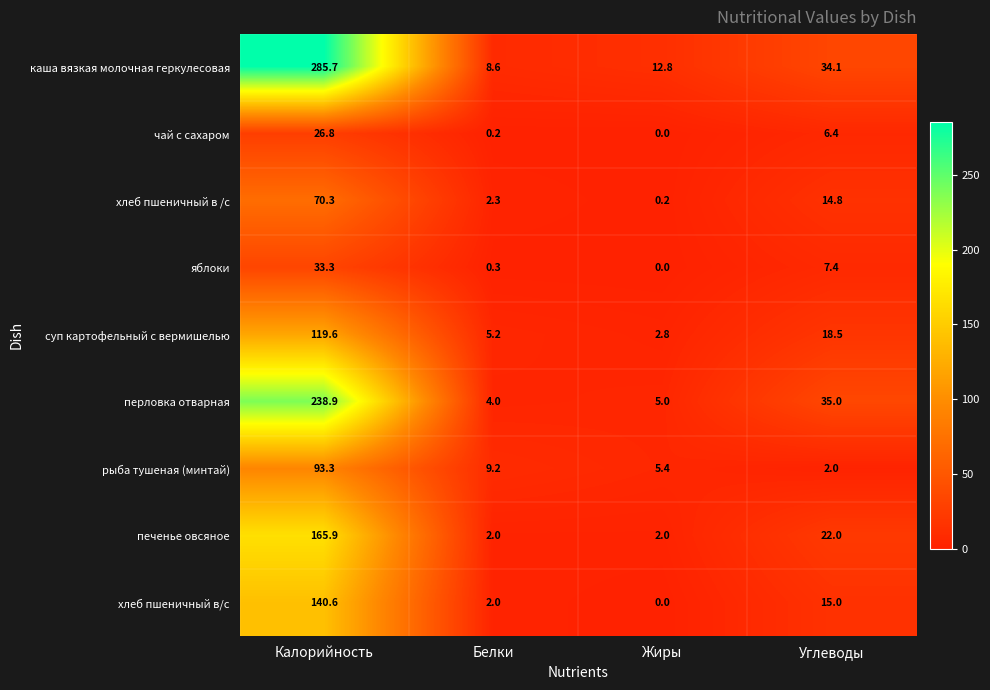

At which category is the sum across all series the highest?

Калорийность